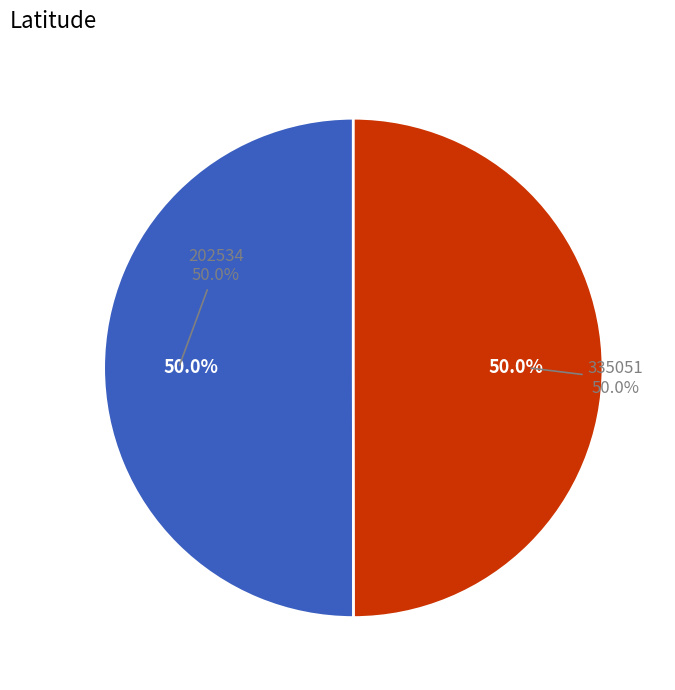

Do 335051 and 202534 together represent more than half of the pie?

Yes